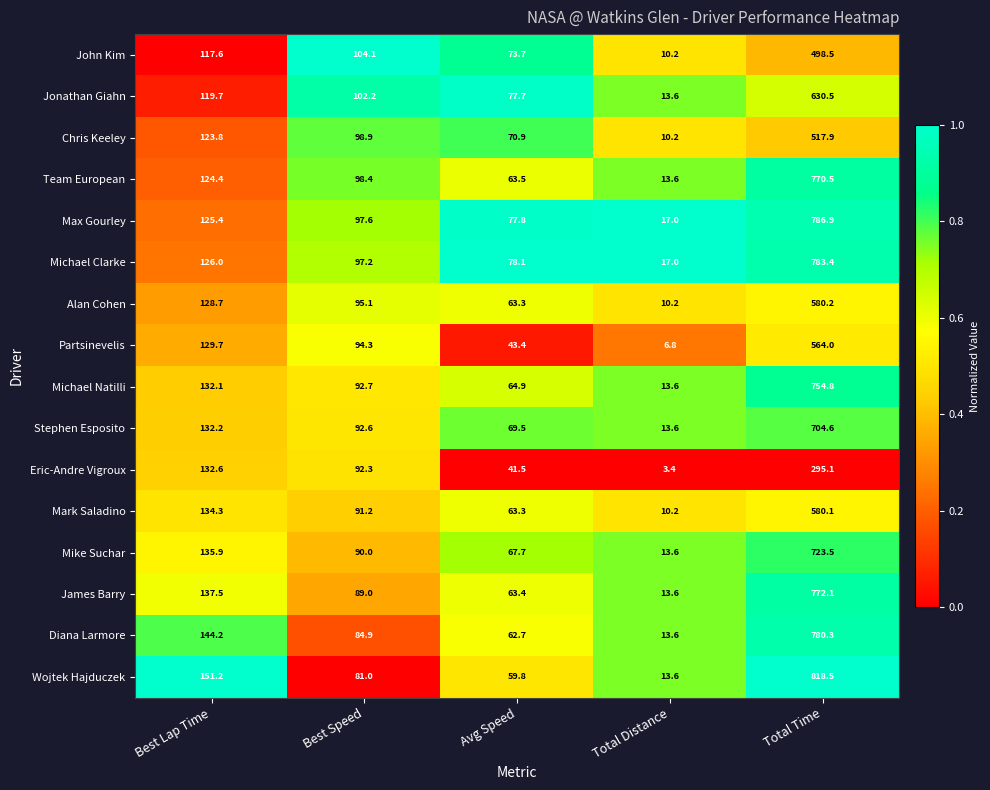

What is the minimum value shown in the chart?

3.4